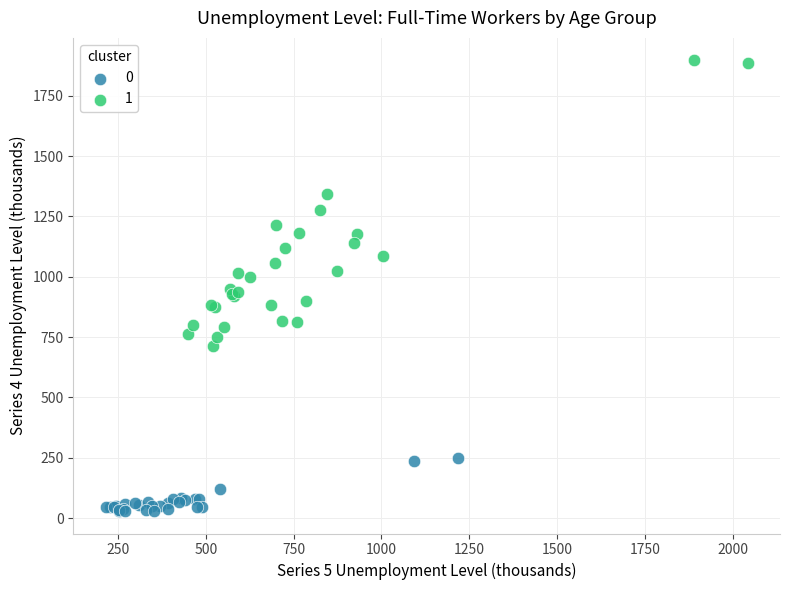

Which series has the largest Y range (max minus min)?

1